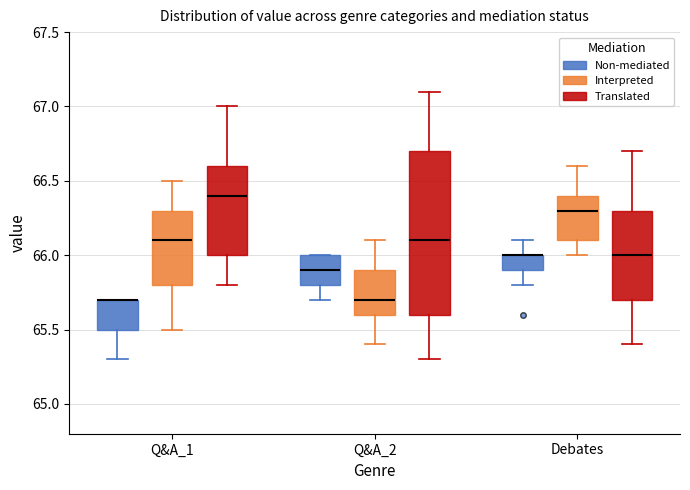

Reading left to right, read every box against the y-axis: the position of its median line, the range the box covers, and the ends of its whiskers. The values are not printed on the chart, so give them approximately, as read against the axis.

Q&A_1 (Non-mediated): median 65.7 (drawn on the box's upper edge), box 65.5 to 65.7, whiskers 65.3 to 65.7
Q&A_1 (Interpreted): median 66.1, box 65.8 to 66.3, whiskers 65.5 to 66.5
Q&A_1 (Translated): median 66.4, box 66.0 to 66.6, whiskers 65.8 to 67.0
Q&A_2 (Non-mediated): median 65.9, box 65.8 to 66.0, whiskers 65.7 to 66.0
Q&A_2 (Interpreted): median 65.7, box 65.6 to 65.9, whiskers 65.4 to 66.1
Q&A_2 (Translated): median 66.1, box 65.6 to 66.7, whiskers 65.3 to 67.1
Debates (Non-mediated): median 66.0 (drawn on the box's upper edge), box 65.9 to 66.0, whiskers 65.8 to 66.1
Debates (Interpreted): median 66.3, box 66.1 to 66.4, whiskers 66.0 to 66.6
Debates (Translated): median 66.0, box 65.7 to 66.3, whiskers 65.4 to 66.7